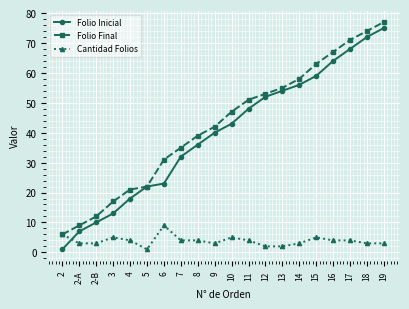

Which series ends up on top after the final intersection of Cantidad Folios and Folio Inicial?

Folio Inicial